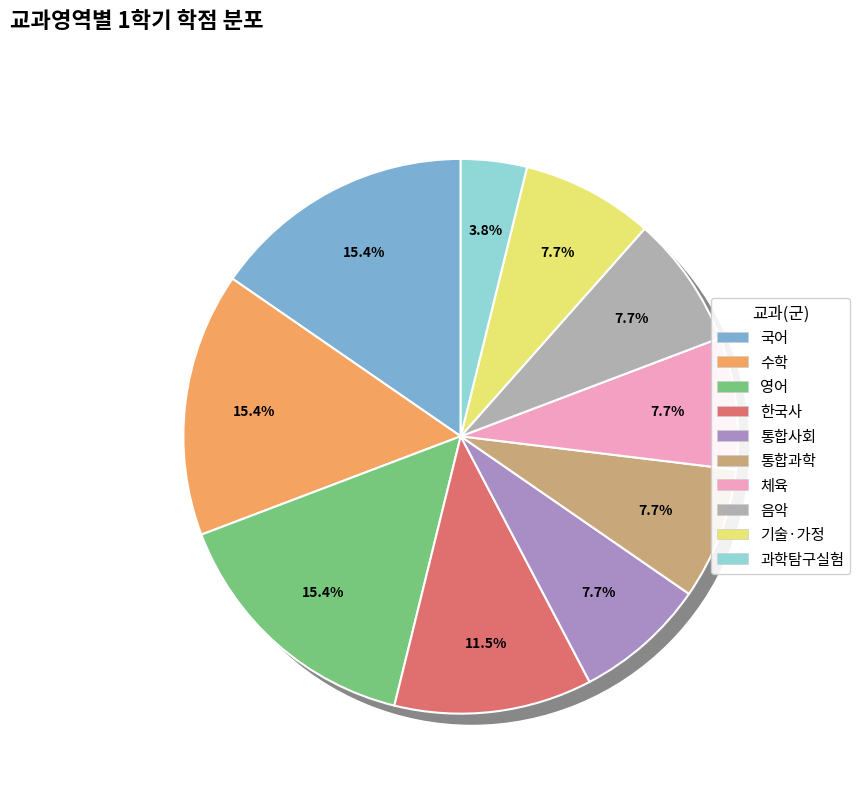

To the nearest percent, what is the difference between the largest and smallest slice percentages?

15%